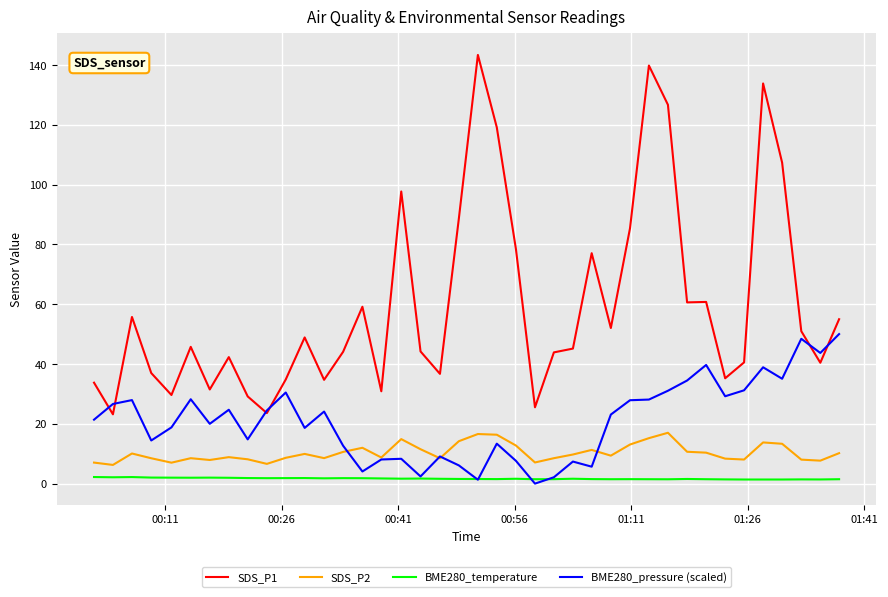

Which series has the widest spread of values?

SDS_P1